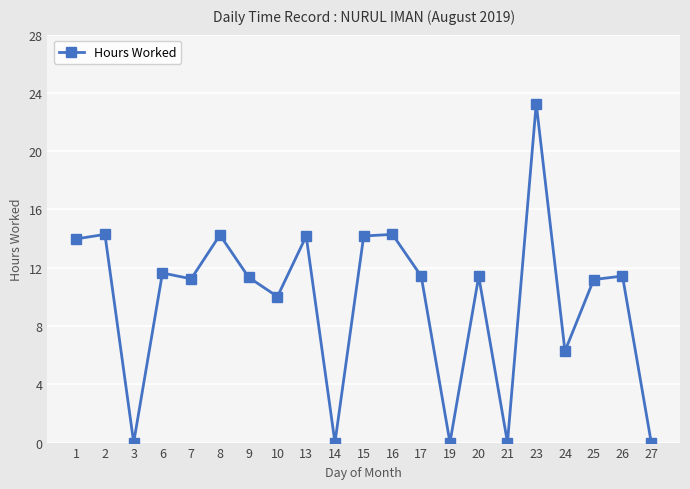

The chart shows a value of 11.3 at 9. True or false?

True